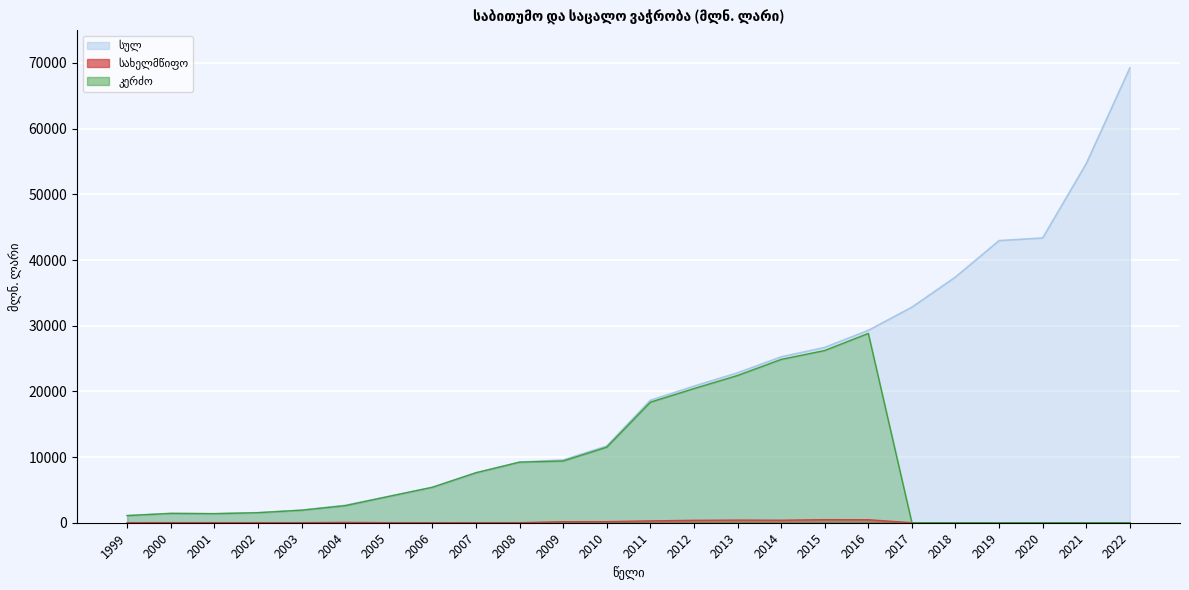

Rank the series by their average value, from highest to lowest.

სულ, კერძო, სახელმწიფო